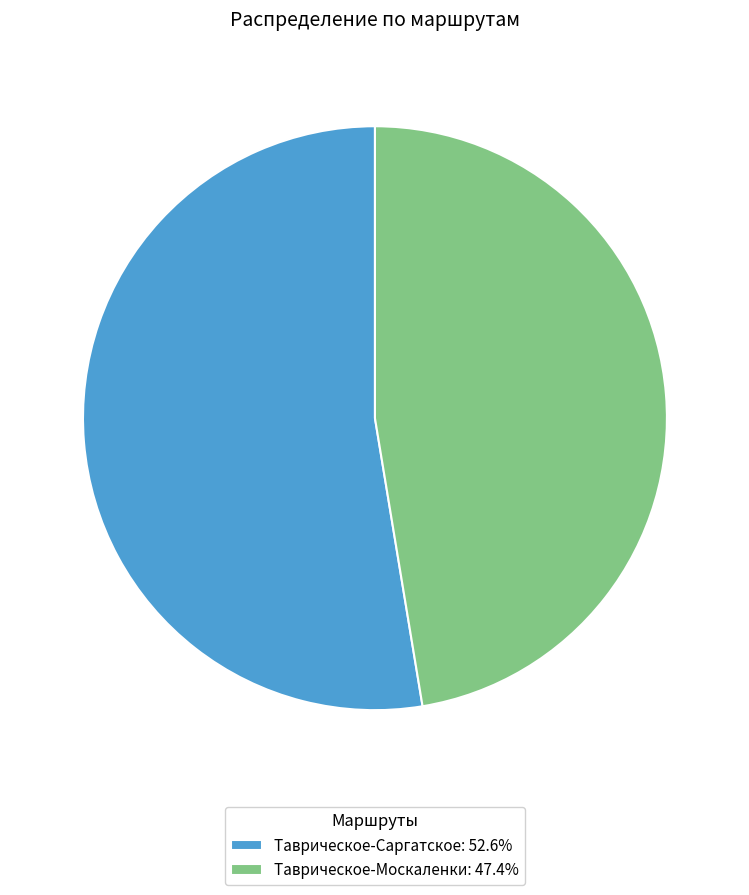

Combined, do Таврическое-Саргатское: 52.6% and Таврическое-Москаленки: 47.4% account for over 50%?

Yes